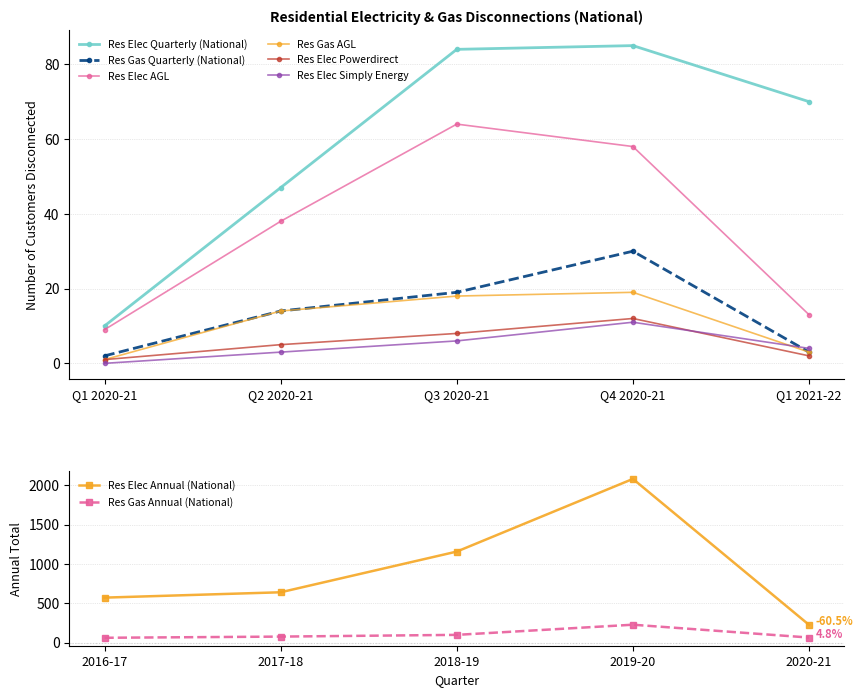

Which category has the lowest value in the Res Elec Powerdirect series?

Q1 2020-21